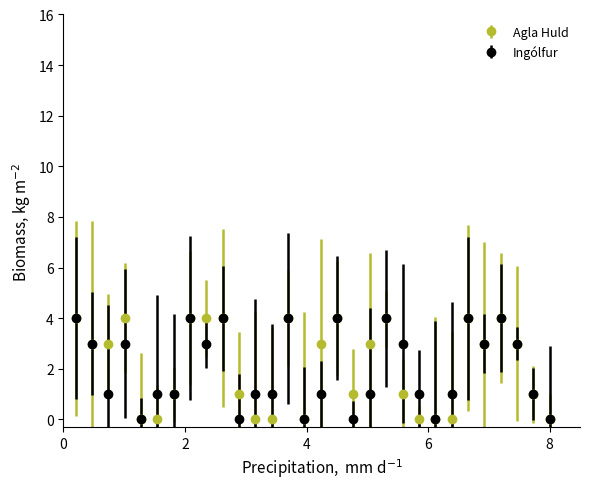

True or false: Agla Huld has more than 1 interior local peaks.

True